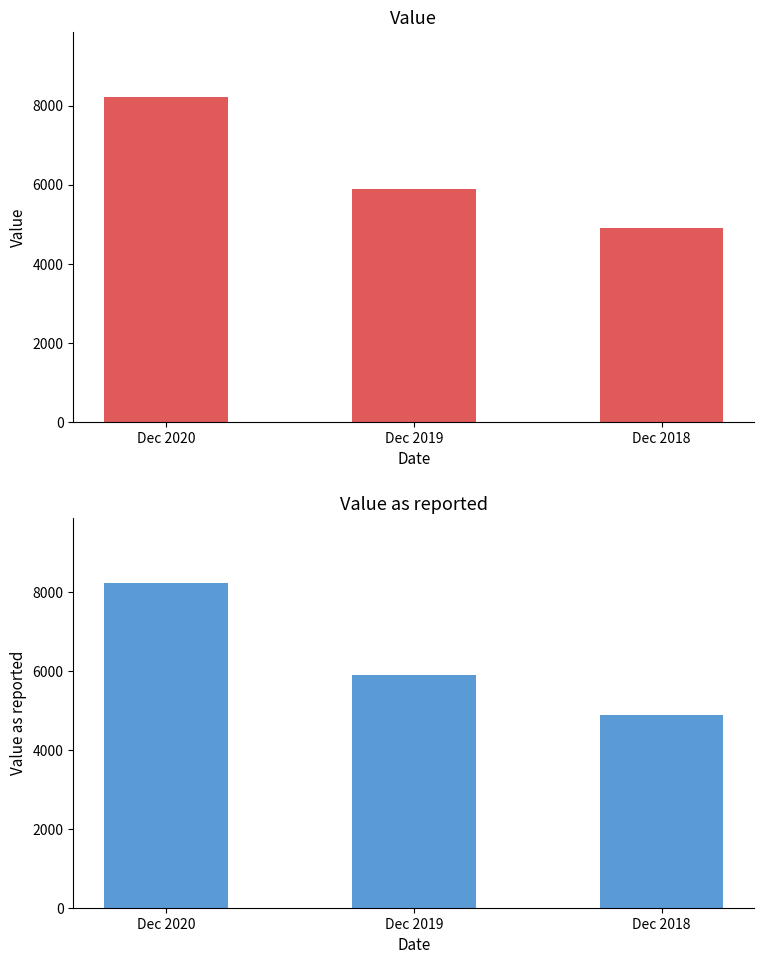

At which label does Value as reported reach its peak?

Dec 2020